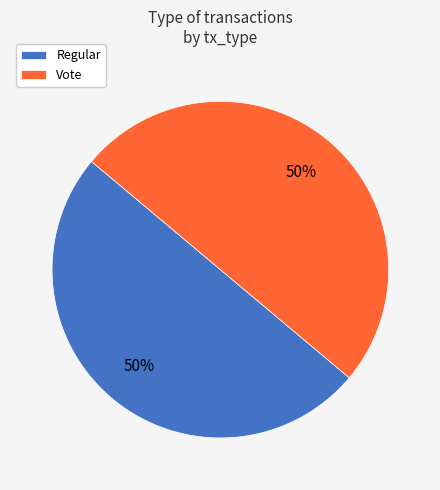

Count the number of slices in the pie.

2